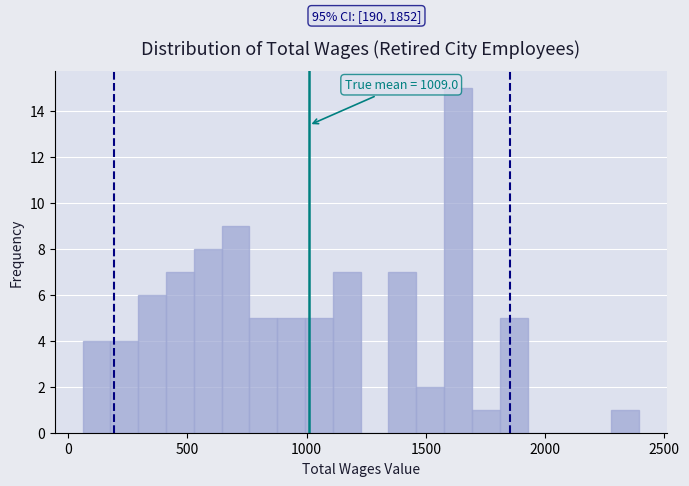

Around what value on the x-axis is the tallest bar? Give the approximate position of its centre, as read against the axis.

1650